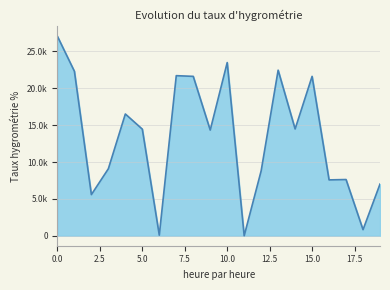

At which category does the chart reach its minimum across all series?

11